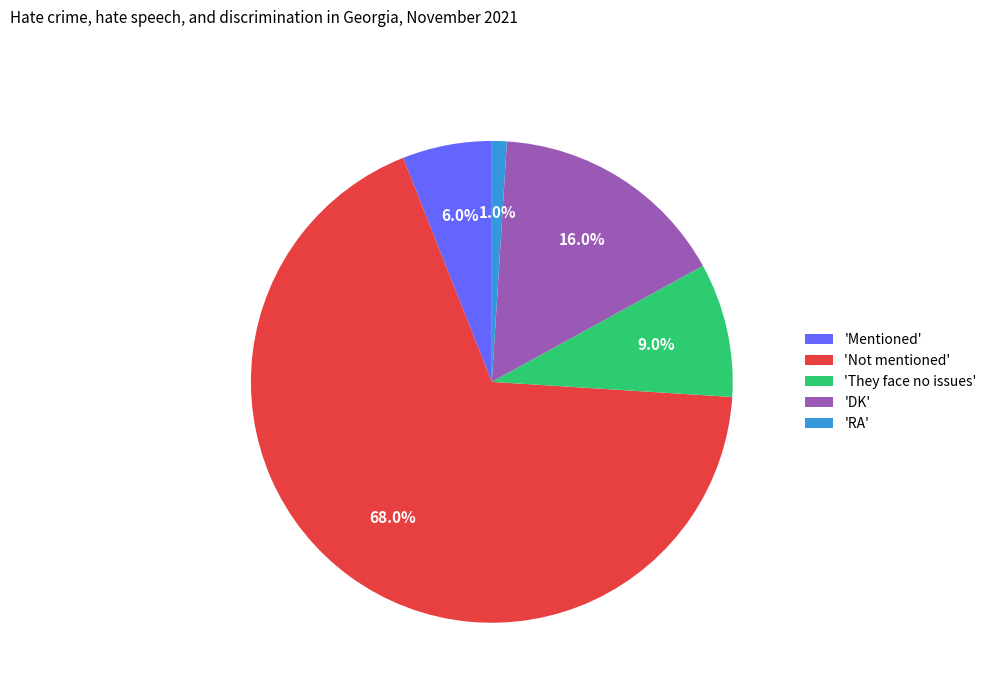

Does any single category account for the majority?

Yes